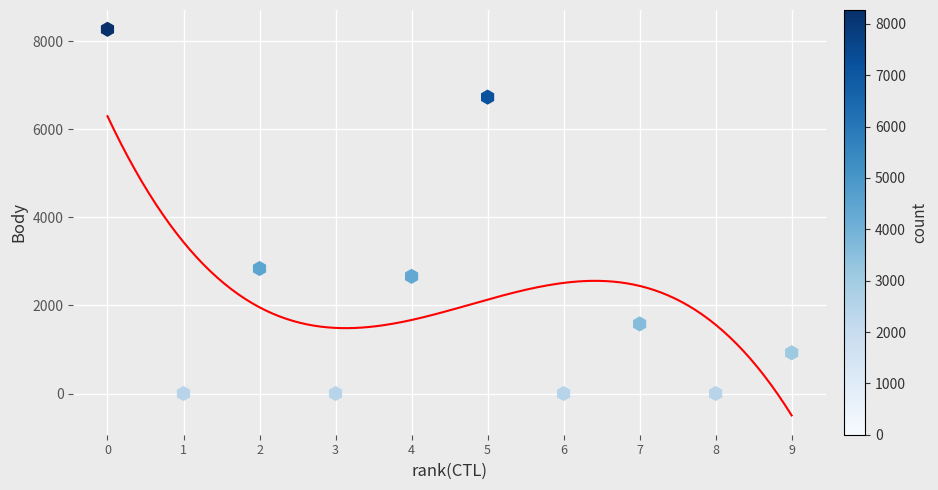

What Y value in the scatter plot is closest to 4135?

2838